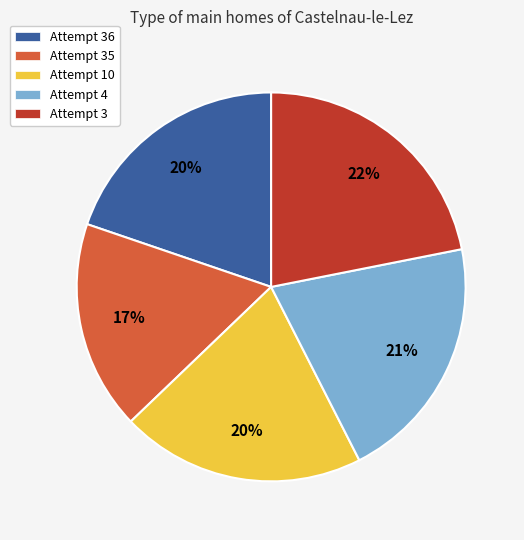

Is the sum of Attempt 10 and Attempt 36 greater than half?

No